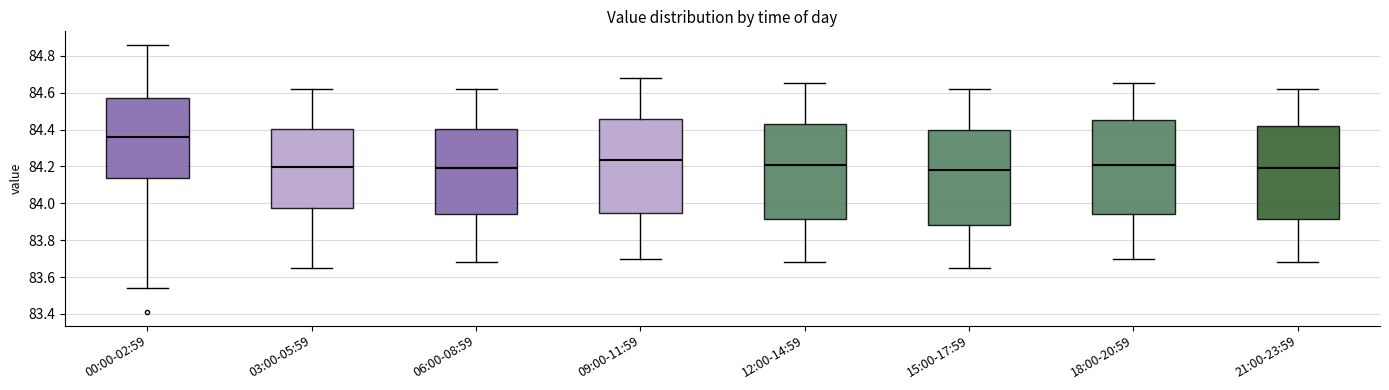

Which box has the highest median line?

00:00-02:59